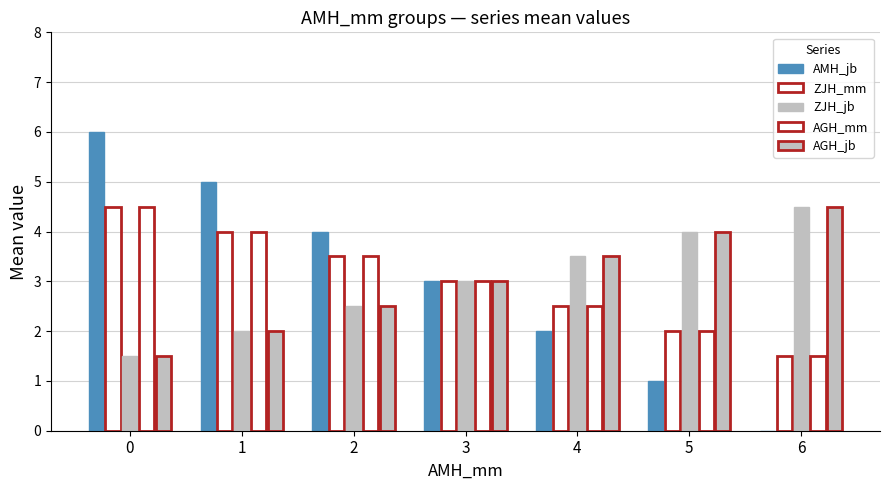

How many values in AMH_jb are above zero?

6